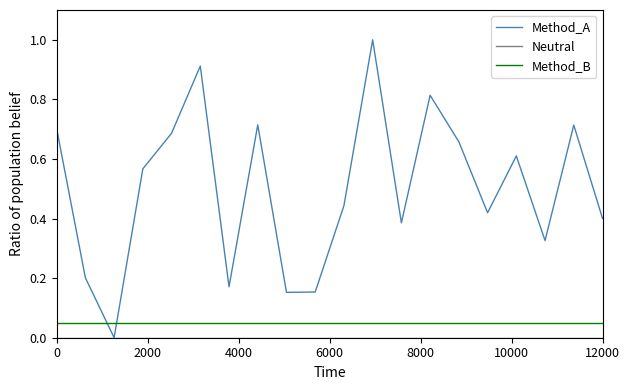

How many intersections are there between Method_A and Method_B?

2